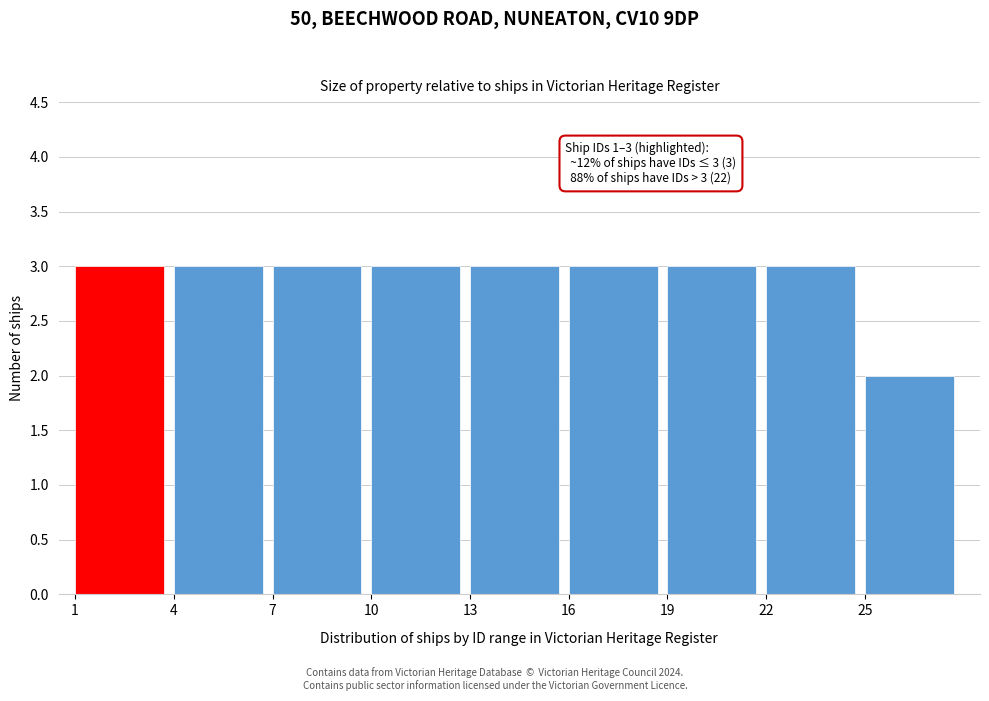

Reading left to right, what are all the values shown in this chart?

1=3	4=3	7=3	10=3	13=3	16=3	19=3	22=3	25=2